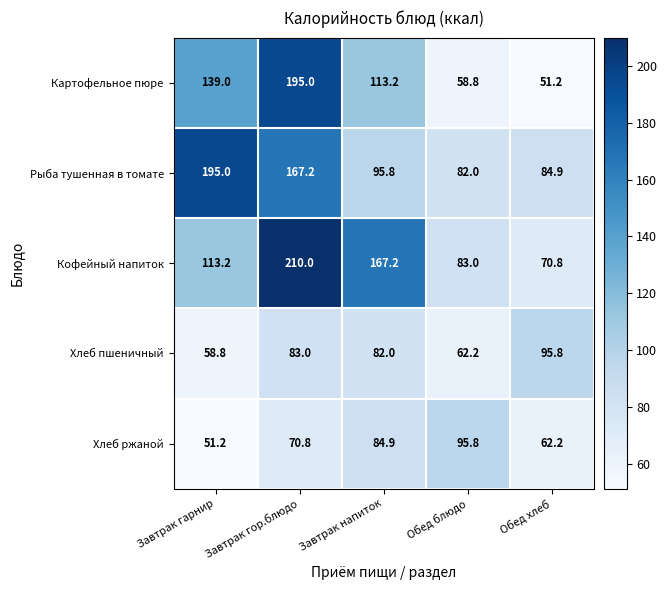

What is the lowest value of the Хлеб пшеничный series?

58.8